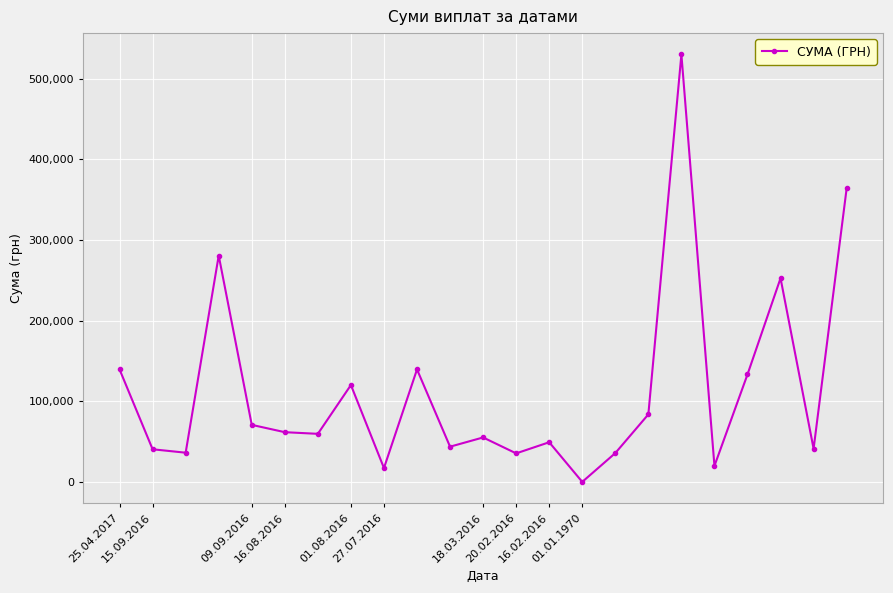

What is the value of the 20th point from the left?

133526.6